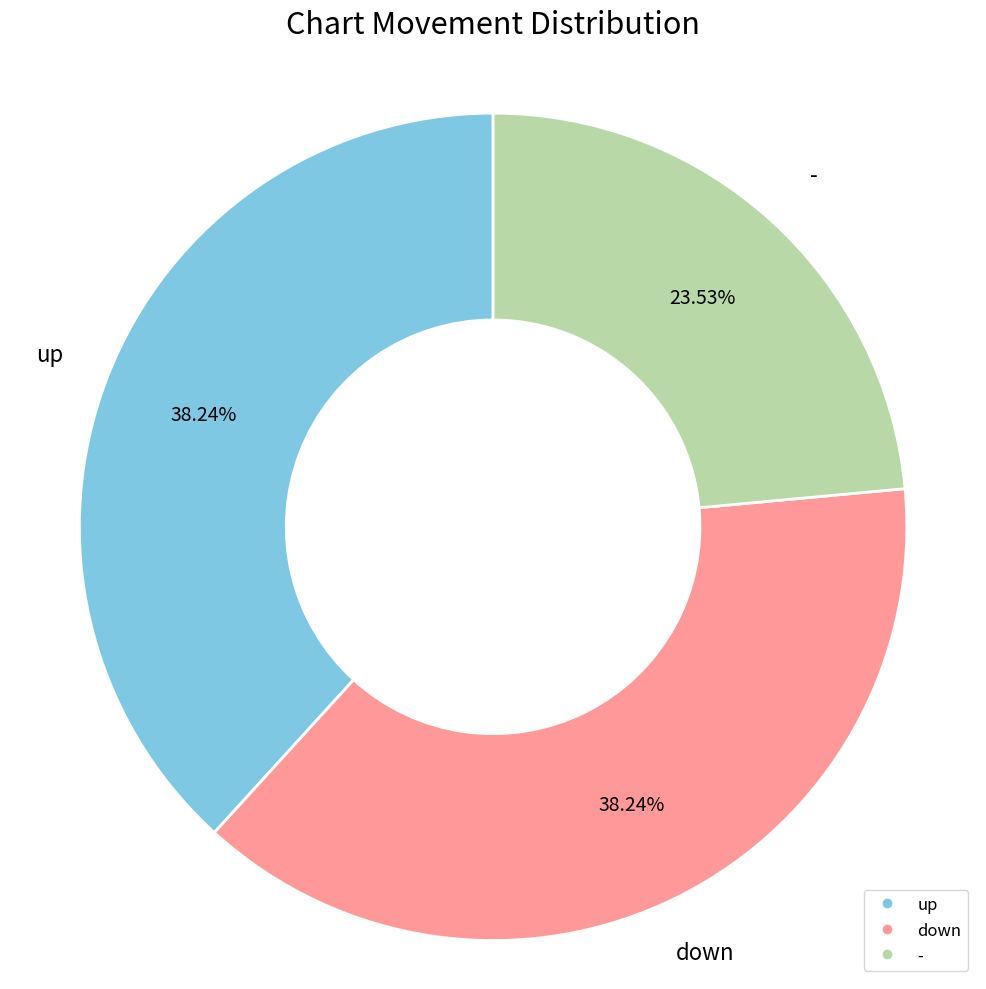

Do - and up together represent more than half of the pie?

Yes